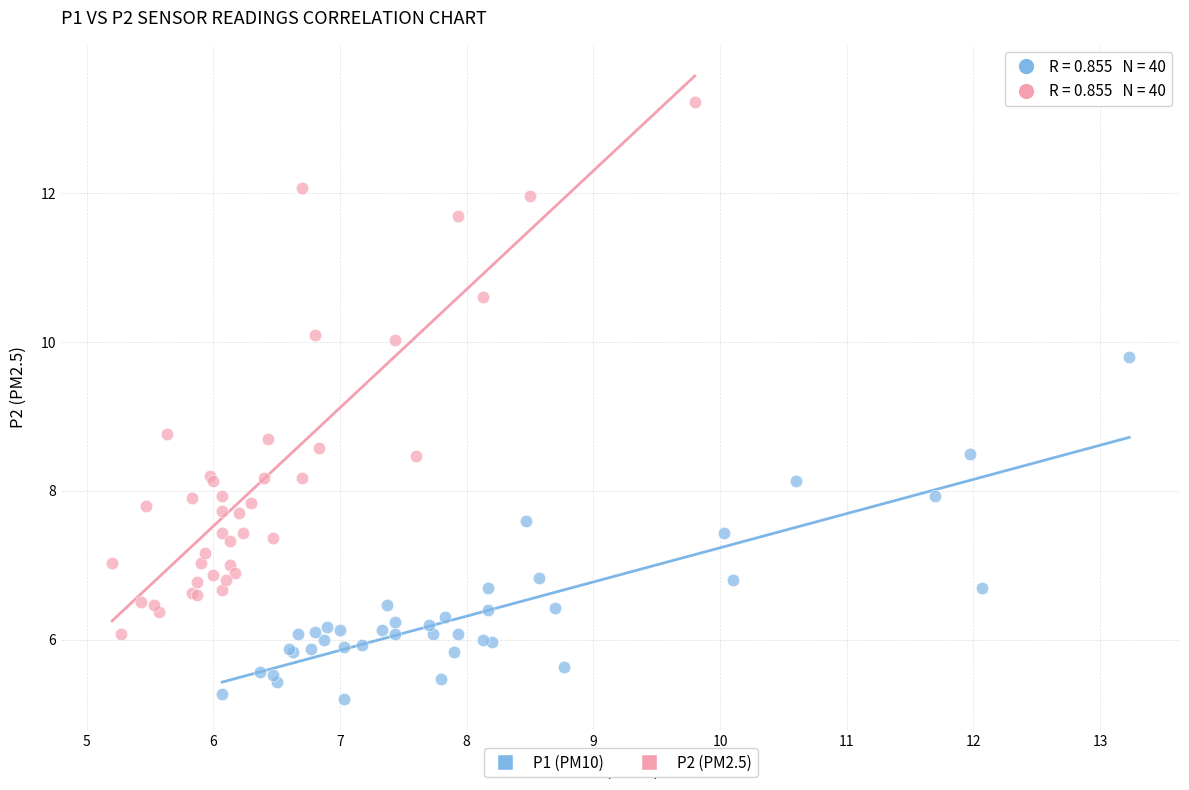

What are all the series names shown in the legend?

P1 (PM10), P2 (PM2.5)